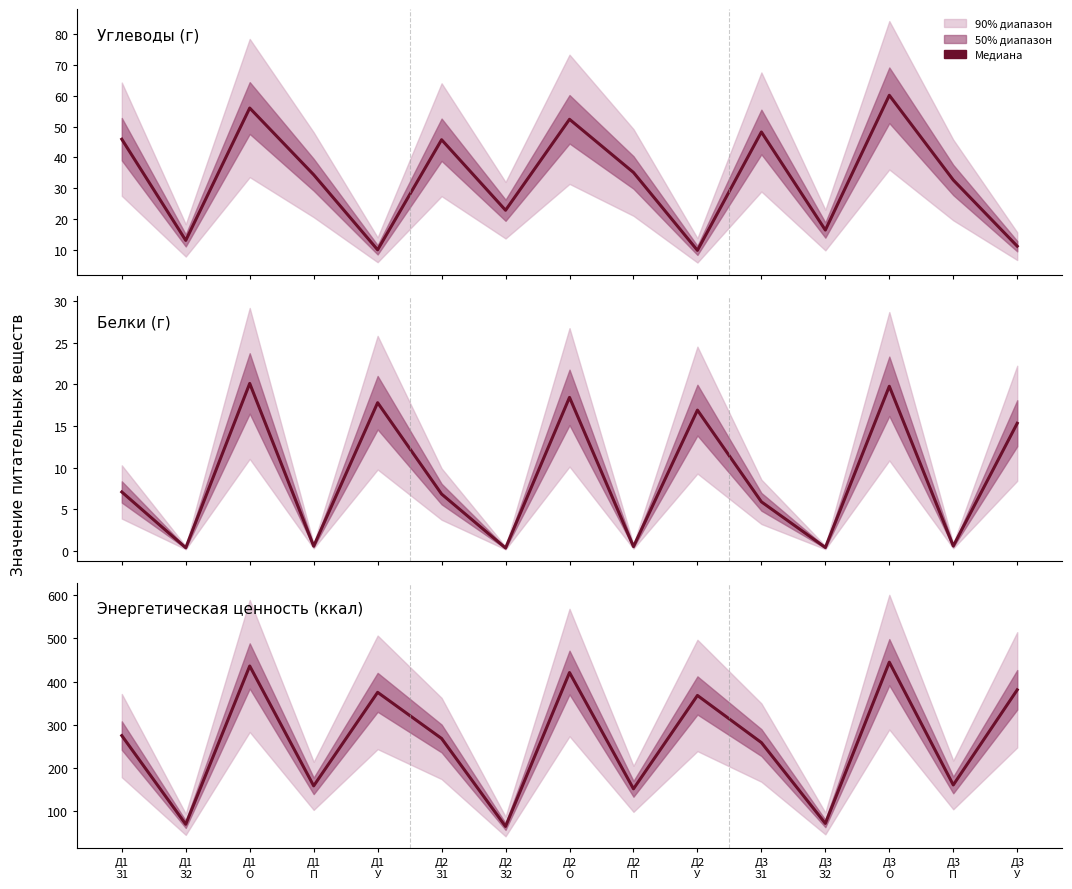

True or false: Белки (г) has more than 0 interior local peaks.

True